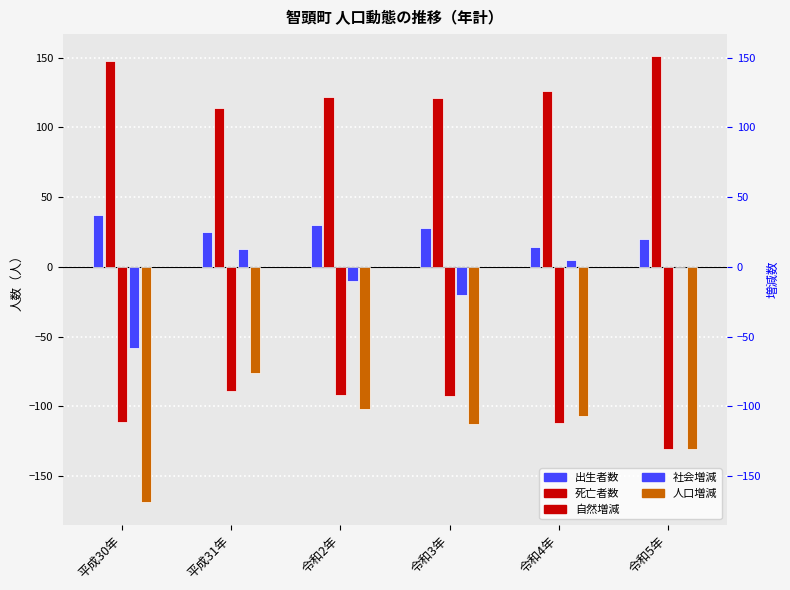

What is the average value of the 社会増減 series?

-12